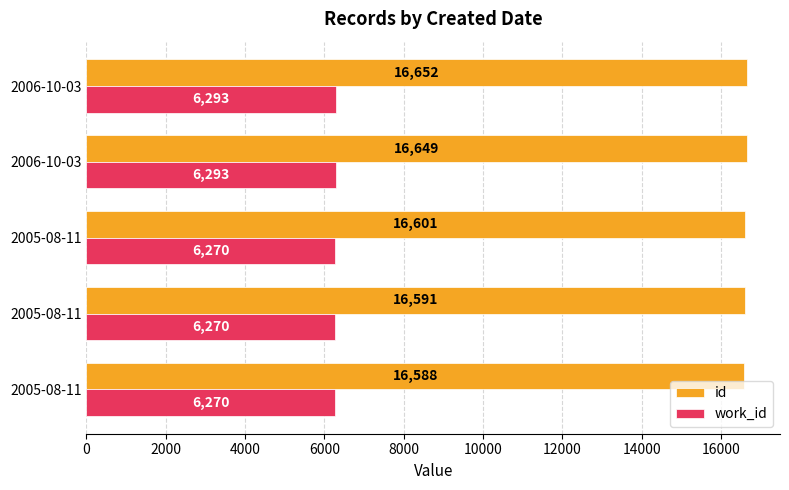

Which series has the largest range (max minus min)?

id